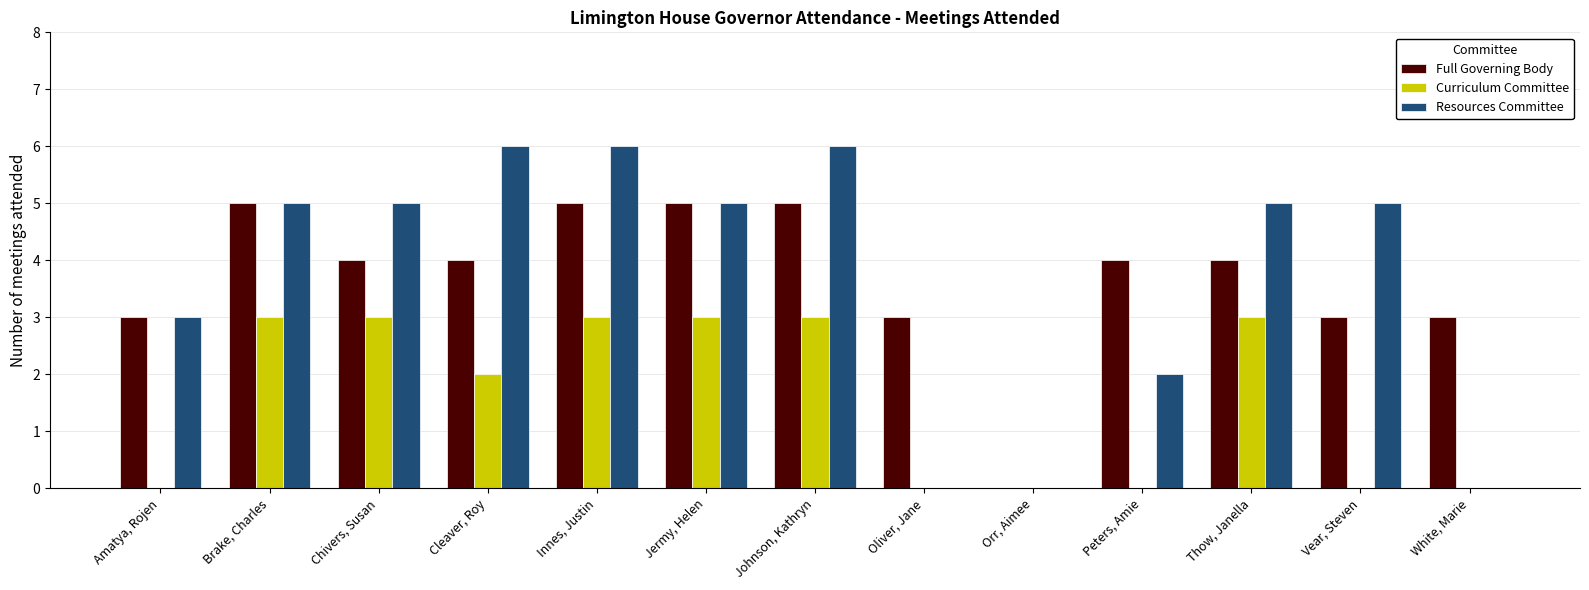

The Resources Committee series shows 9 at Chivers, Susan. True or false?

False